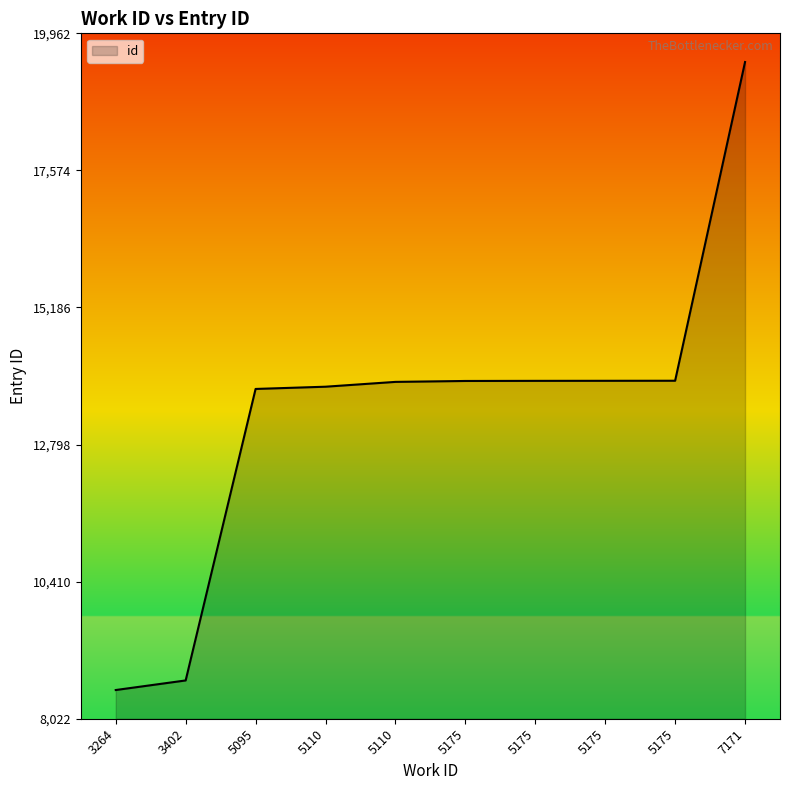

Rank the categories by value from highest to lowest.

7171, 5175, 5175, 5175, 5175, 5110, 5110, 5095, 3402, 3264